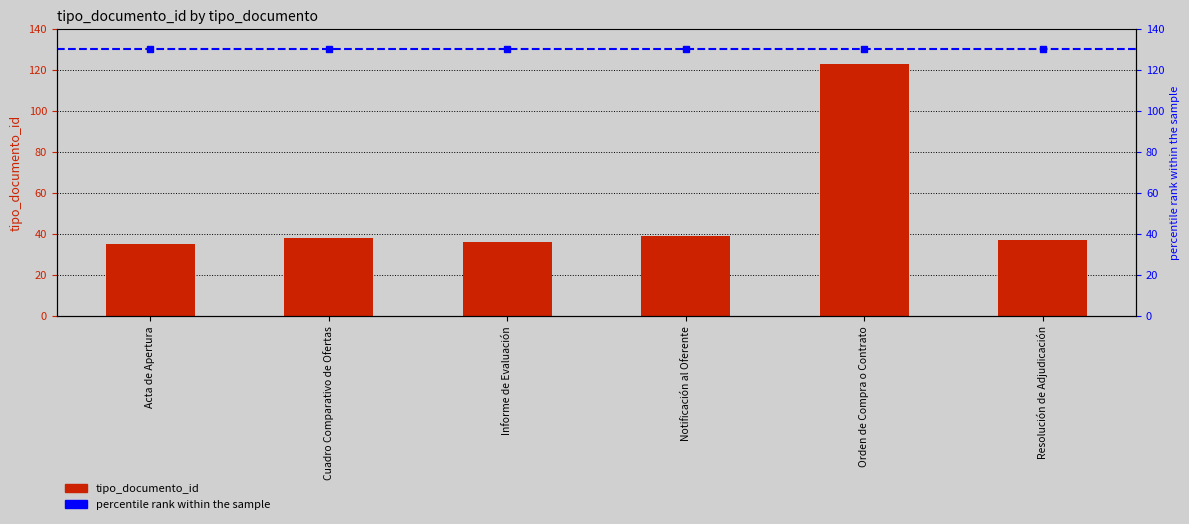

Between Cuadro Comparativo de Ofertas and Acta de Apertura, which is larger?

Cuadro Comparativo de Ofertas